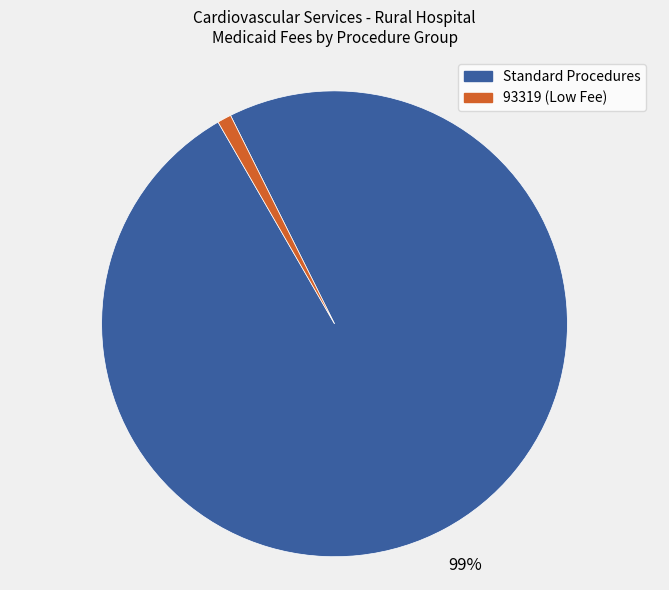

Is there a majority slice in this chart?

Yes